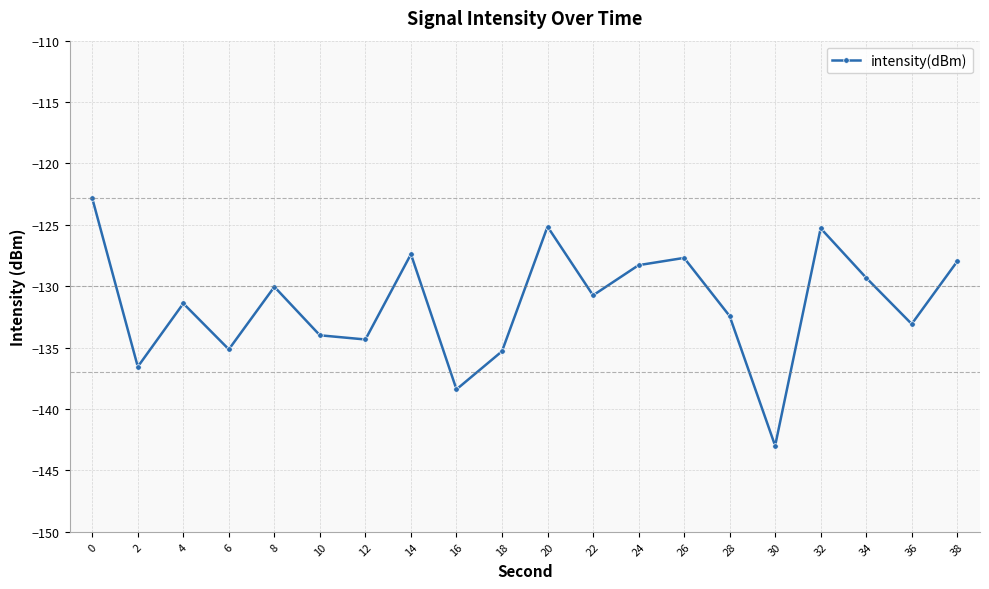

What is the greatest value displayed?

-122.8